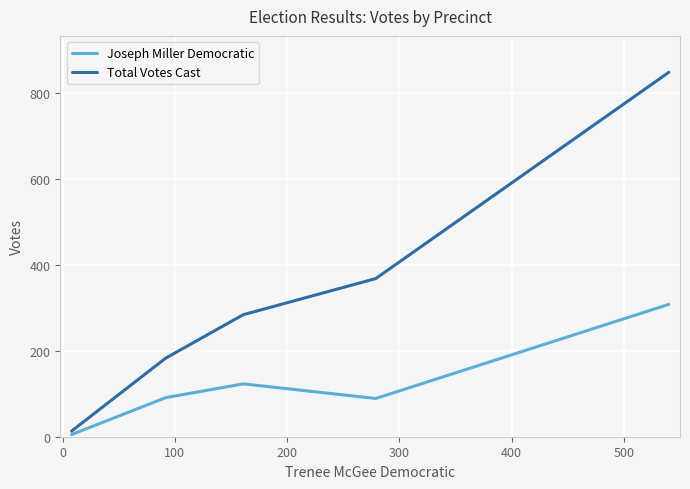

Which series has the largest range (max minus min)?

Total Votes Cast